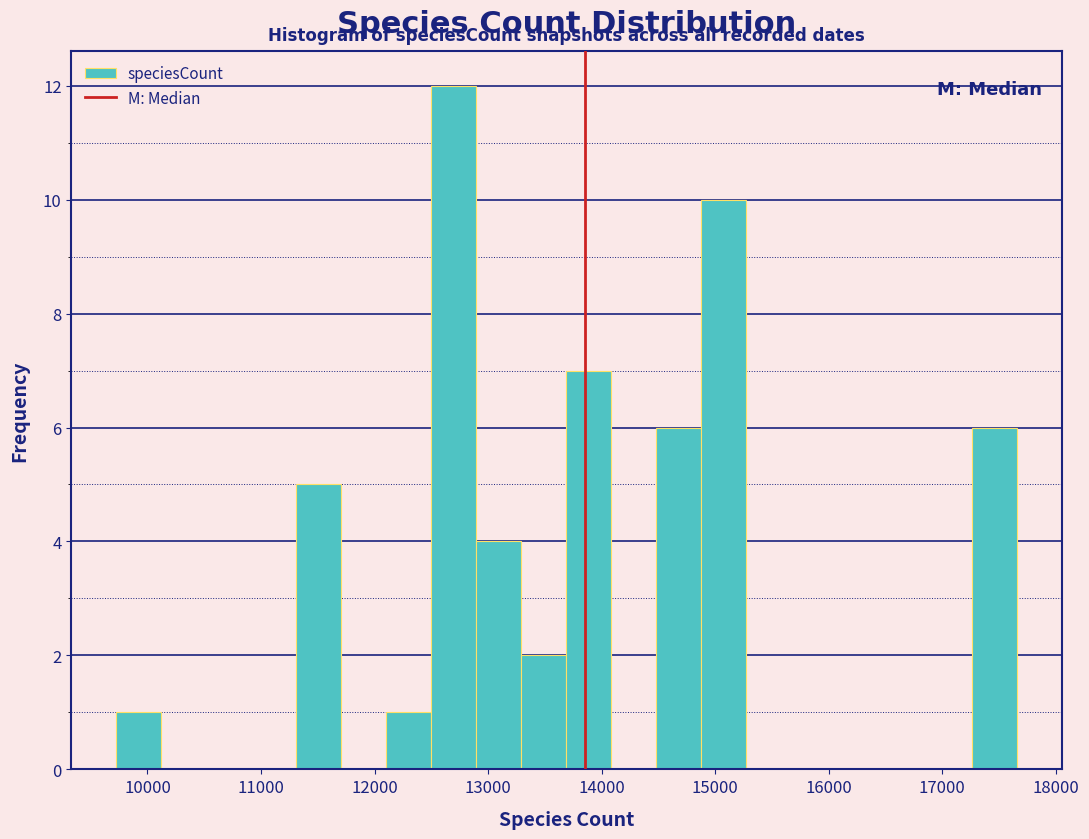

Read against the x-axis, roughly where is the centre of the tallest bar?

12700